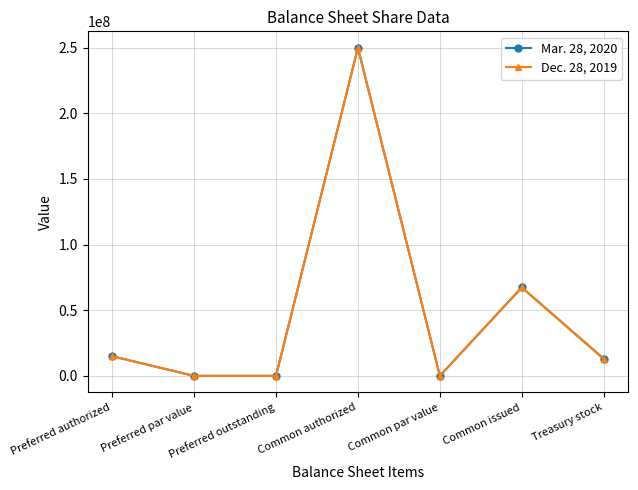

What is the difference between the maximum and second lowest values in the Dec. 28, 2019 series?

249999999